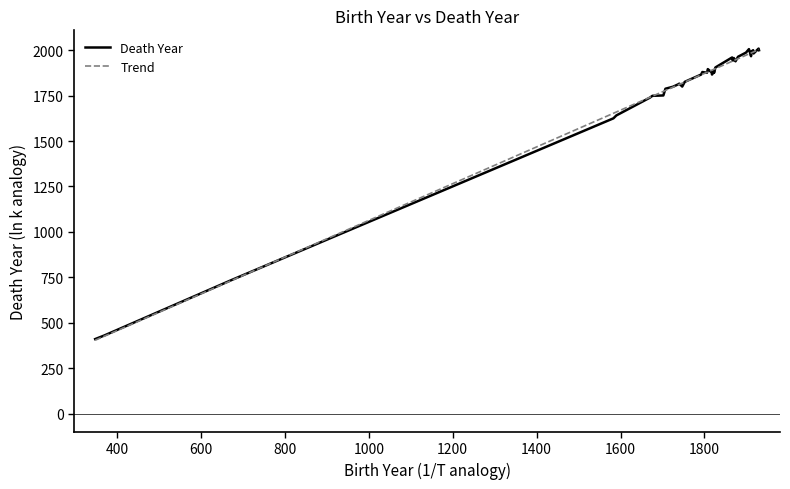

The Death Year series shows 807.3 at 30. True or false?

False